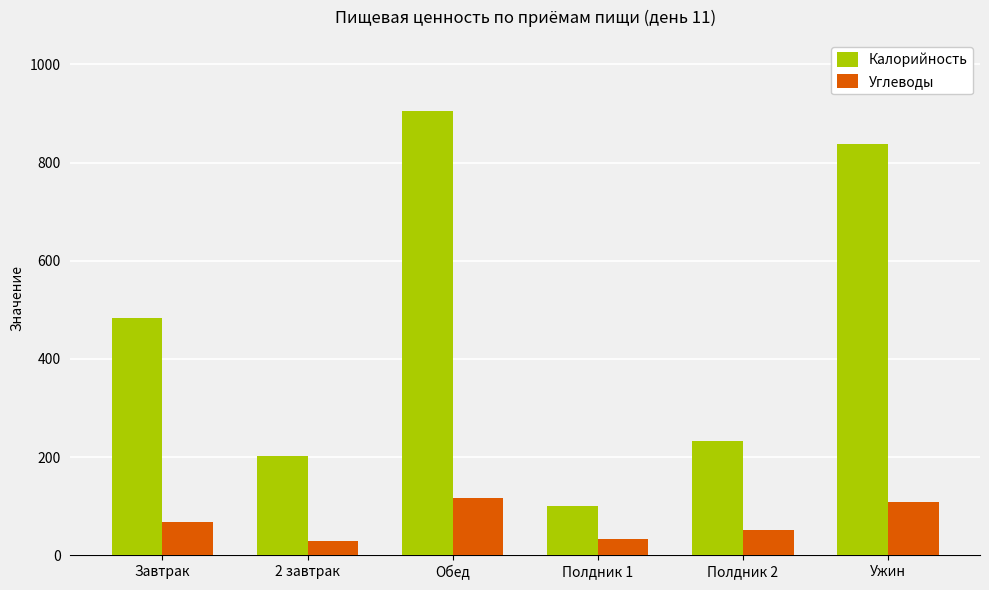

Which series has the largest total across all categories?

Калорийность